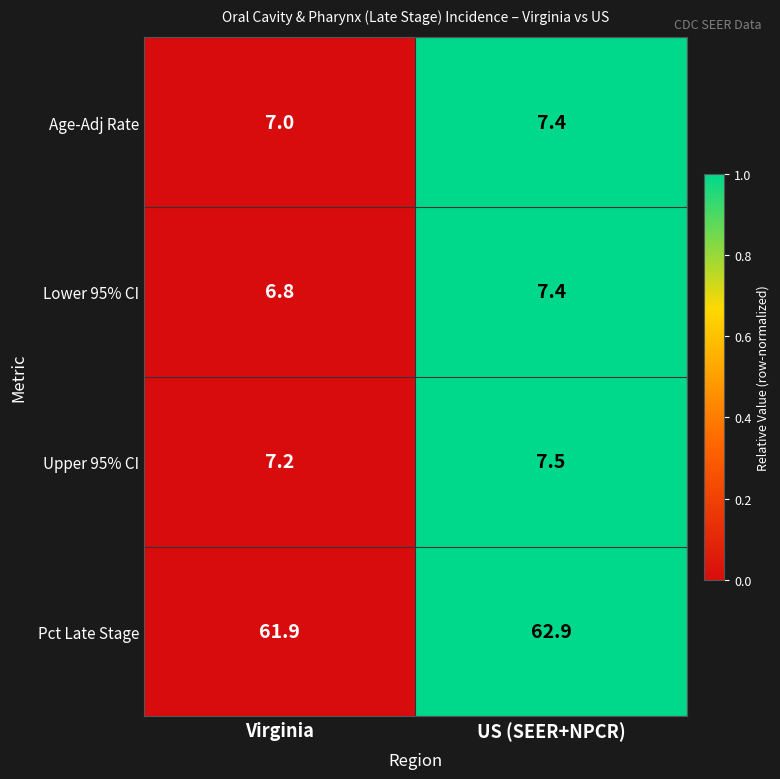

At which category does the chart reach its peak across all series?

US (SEER+NPCR)